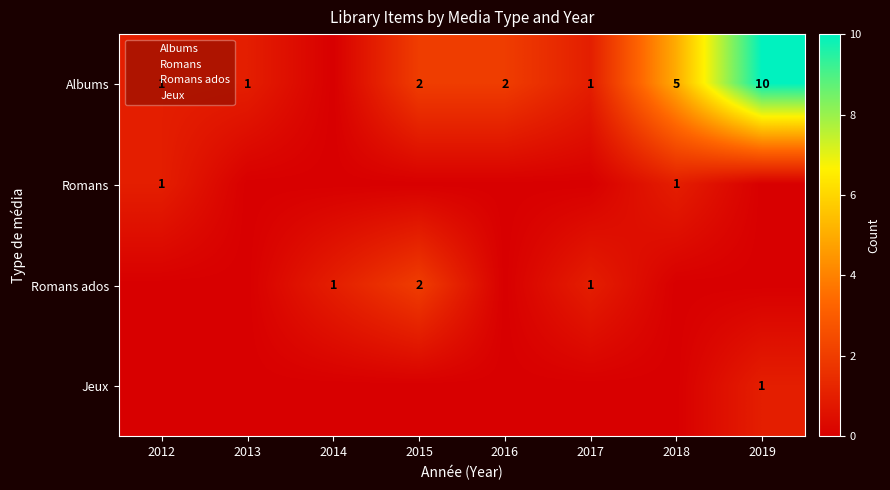

True or false: Jeux has a value of 1 at 2019.

True